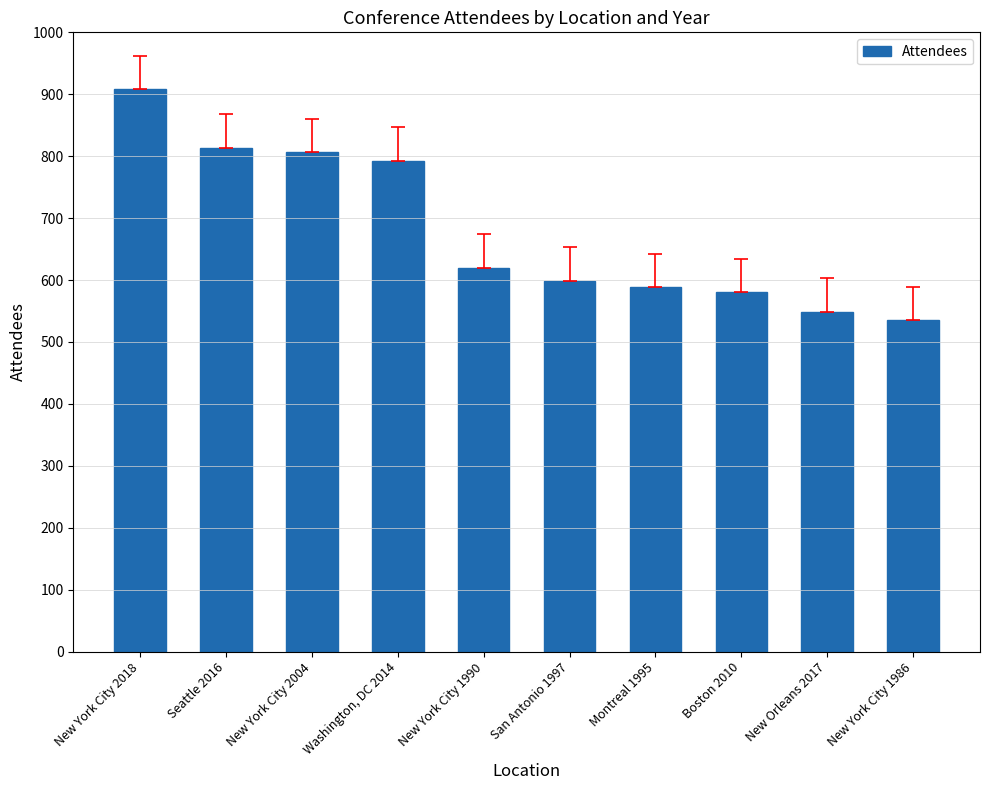

Reading right to left, list all the values displayed in this chart.

New York City 1986=535	New Orleans 2017=549	Boston 2010=580	Montreal 1995=588	San Antonio 1997=599	New York City 1990=620	Washington, DC 2014=793	New York City 2004=806	Seattle 2016=814	New York City 2018=908